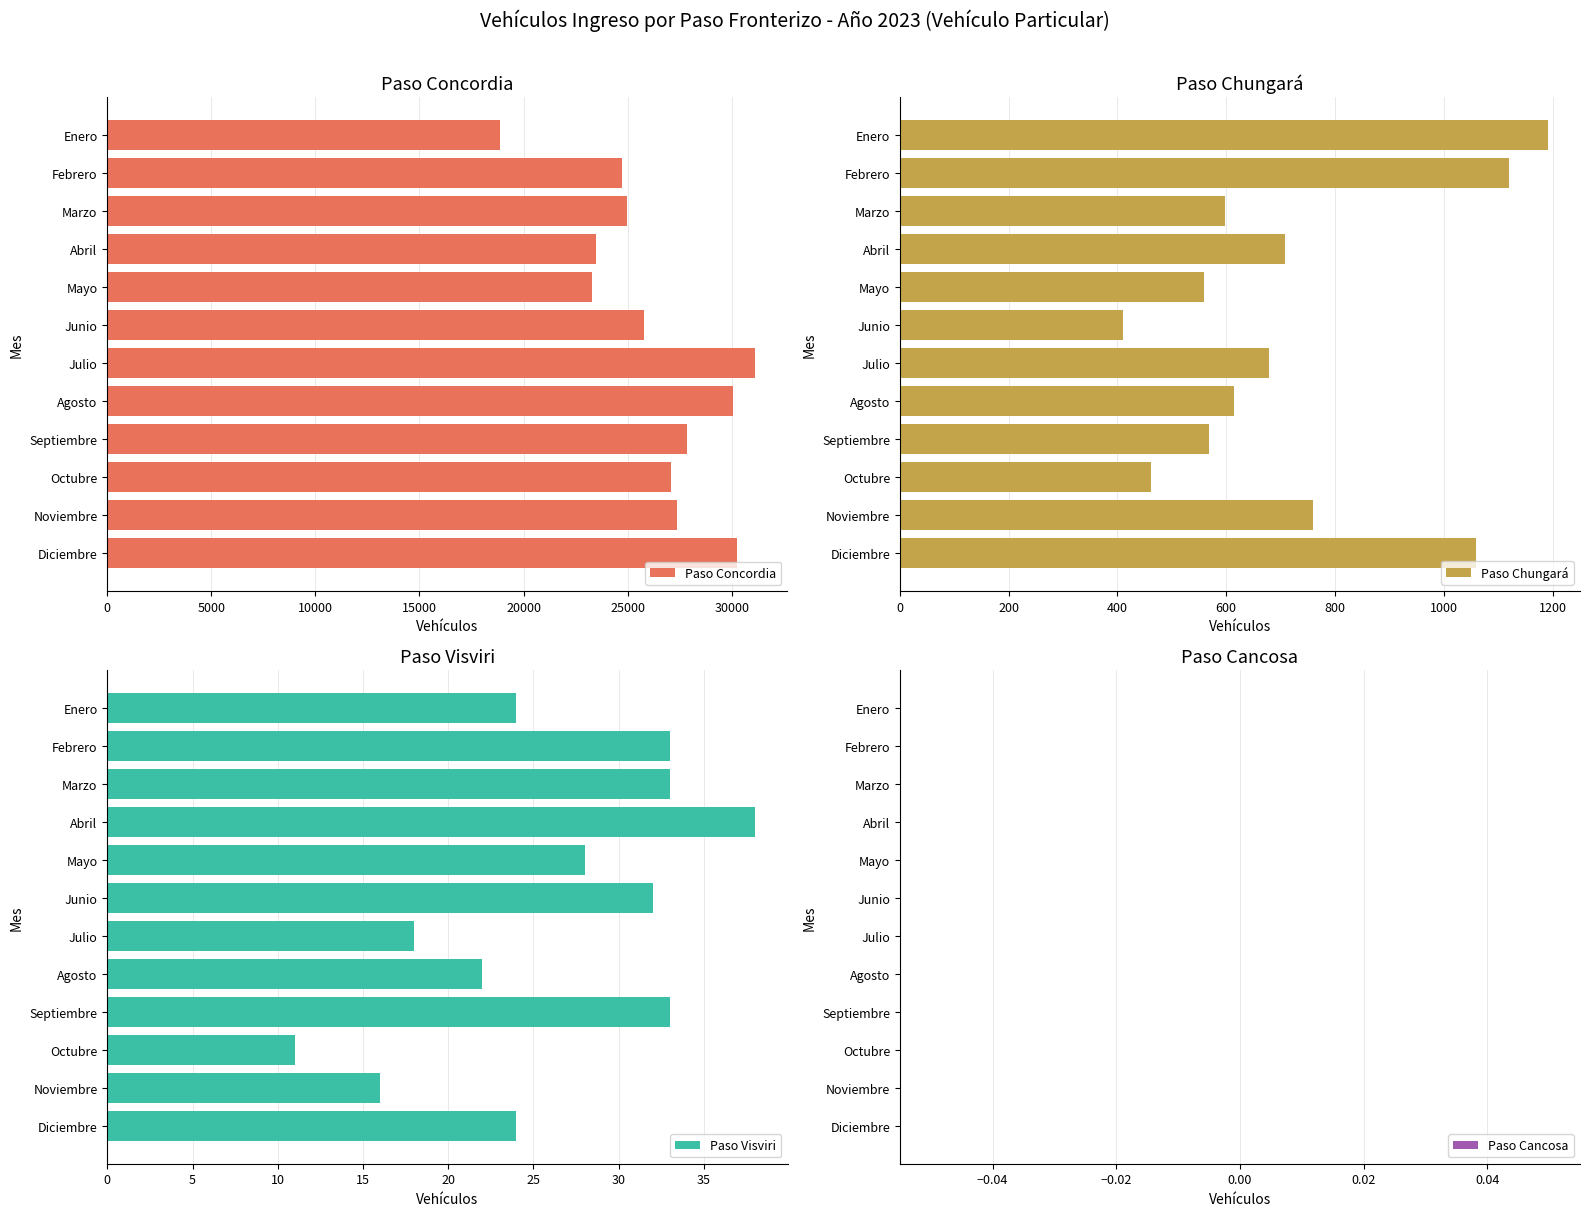

The value of Paso Concordia at Noviembre is 27354. True or false?

True